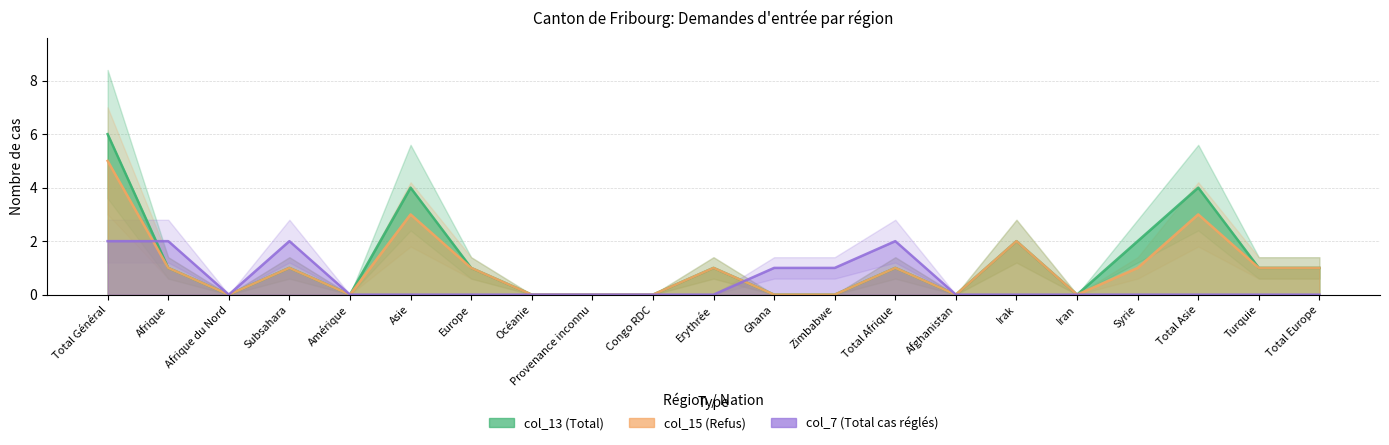

At which category is the sum across all series the highest?

Total Général